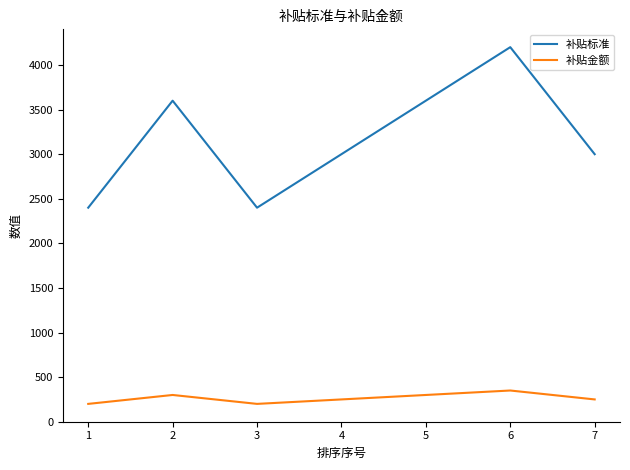

True or false: 补贴标准 and 补贴金额 intersect in this chart.

False